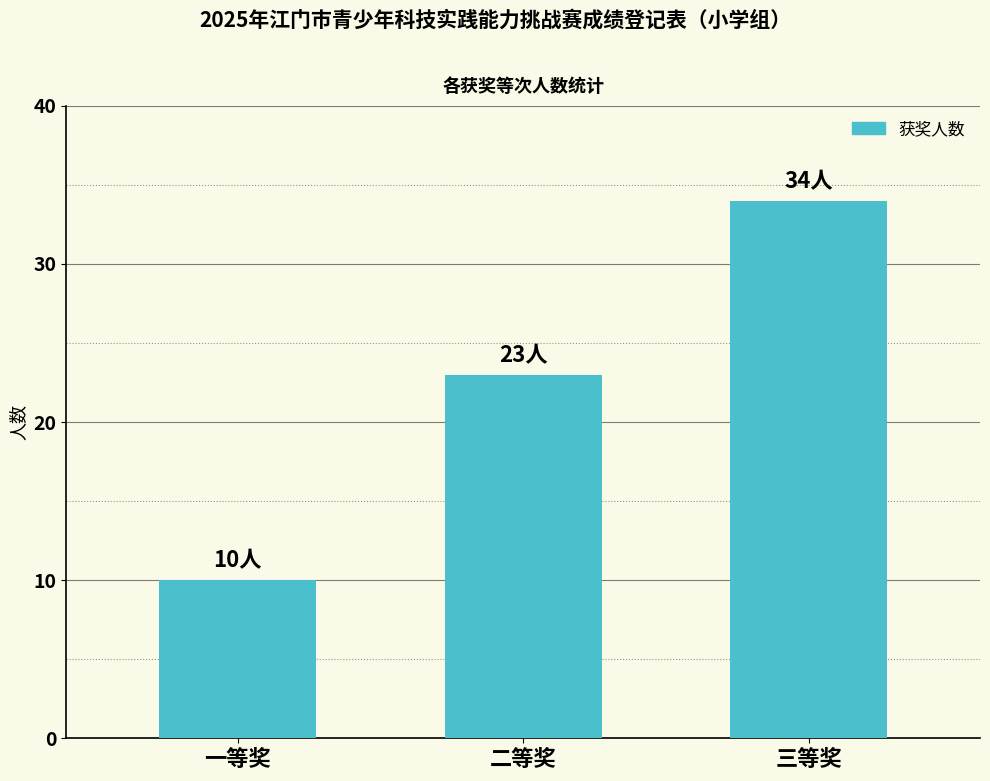

Is it true that the value at 三等奖 is 17?

False